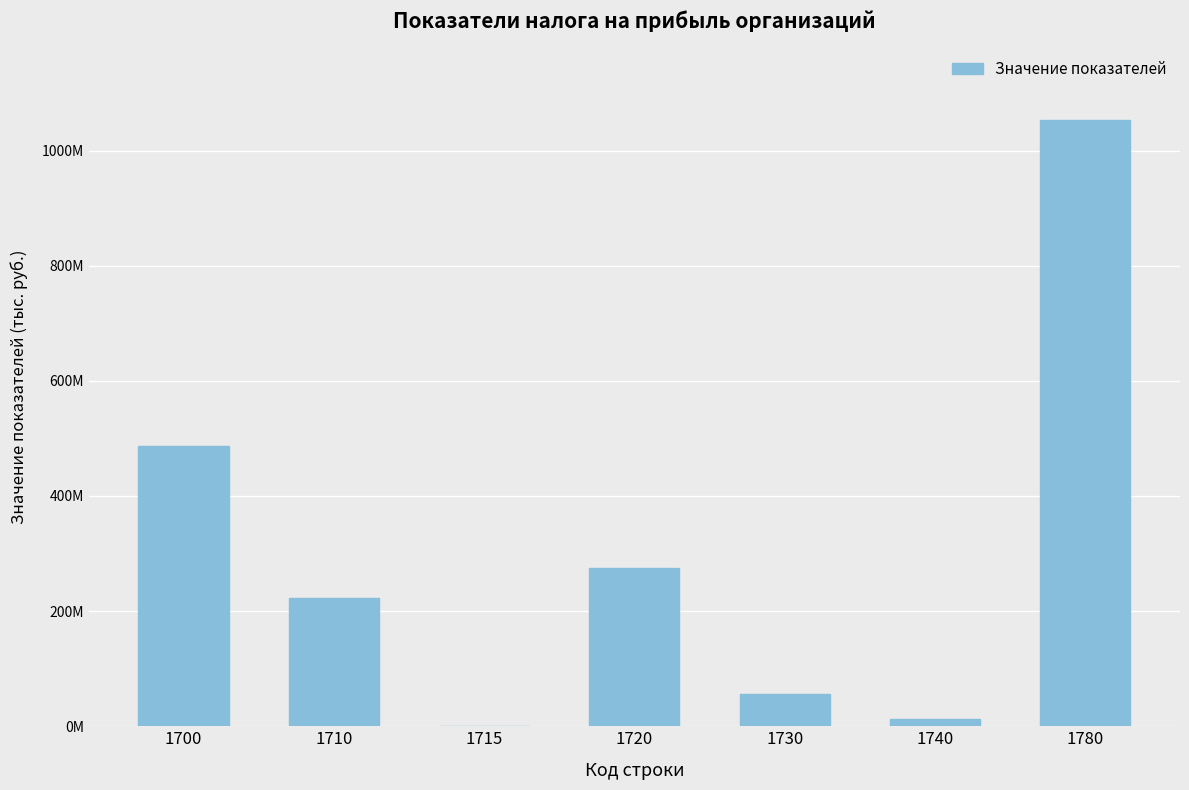

What is the difference between the values at 1730 and 1780?

996754080